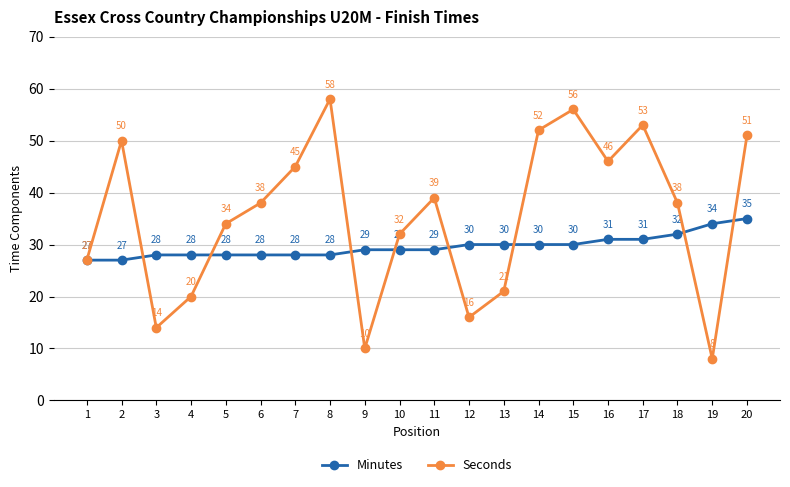

What is the difference between the highest and lowest values at 8?

30